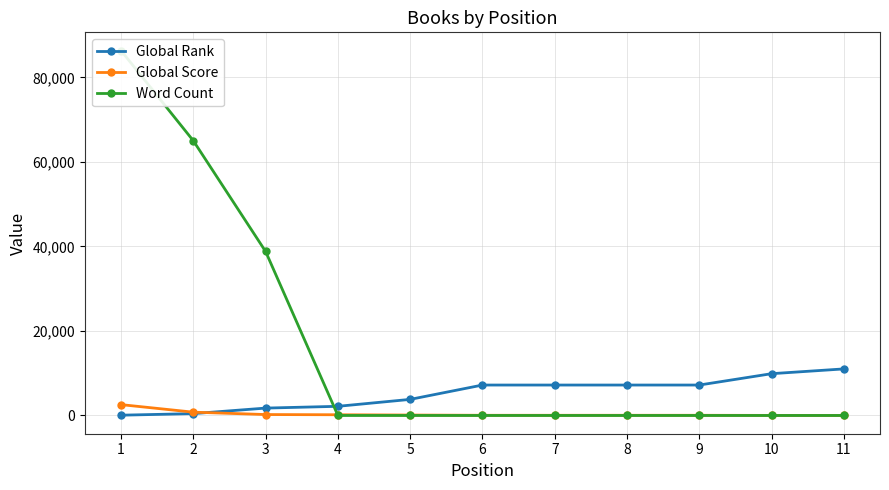

Reading left to right, list all the values displayed in this chart.

Global Rank: 1=68	2=439	3=1747	4=2168	5=3807	6=7202	7=7202	8=7202	9=7202	10=9888	11=11018
Global Score: 1=2567	2=782	3=220	4=171	5=102	6=45	7=45	8=45	9=45	10=21	11=3
Word Count: 1=86332	2=65000	3=38804	4=0	5=0	6=0	7=0	8=0	9=0	10=0	11=0